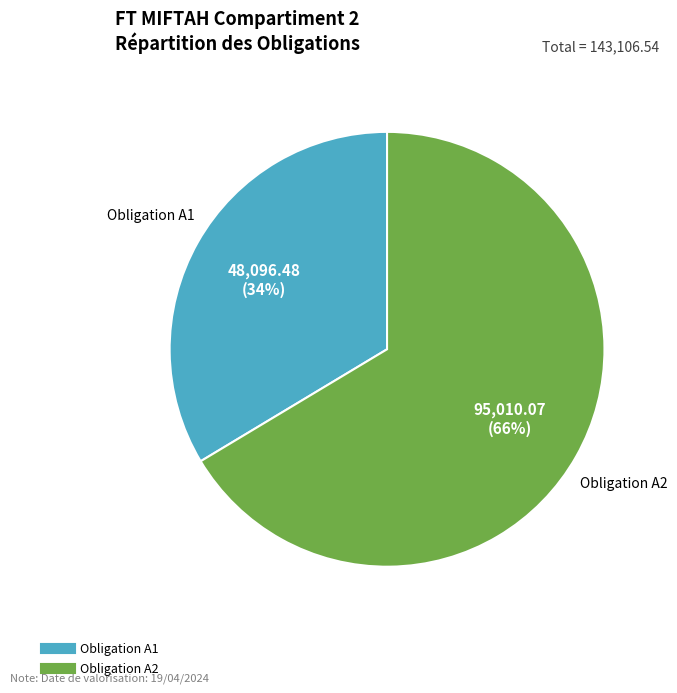

To the nearest percent, what is the average slice percentage?

50%